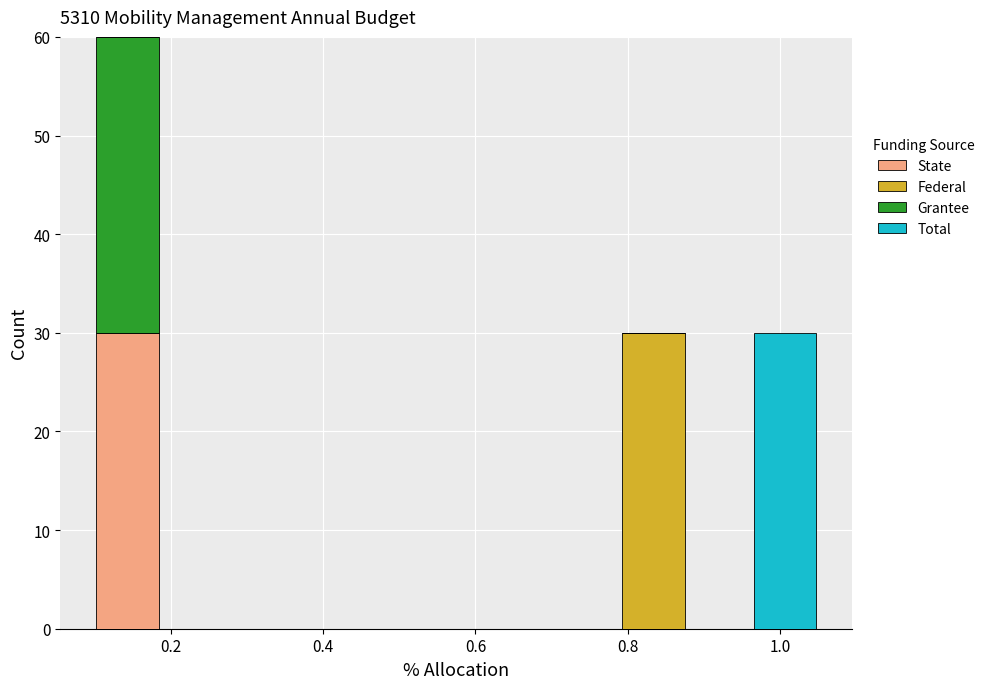

Which range on the x-axis has the tallest stacked bar (by total height)?

0.10 to 0.18